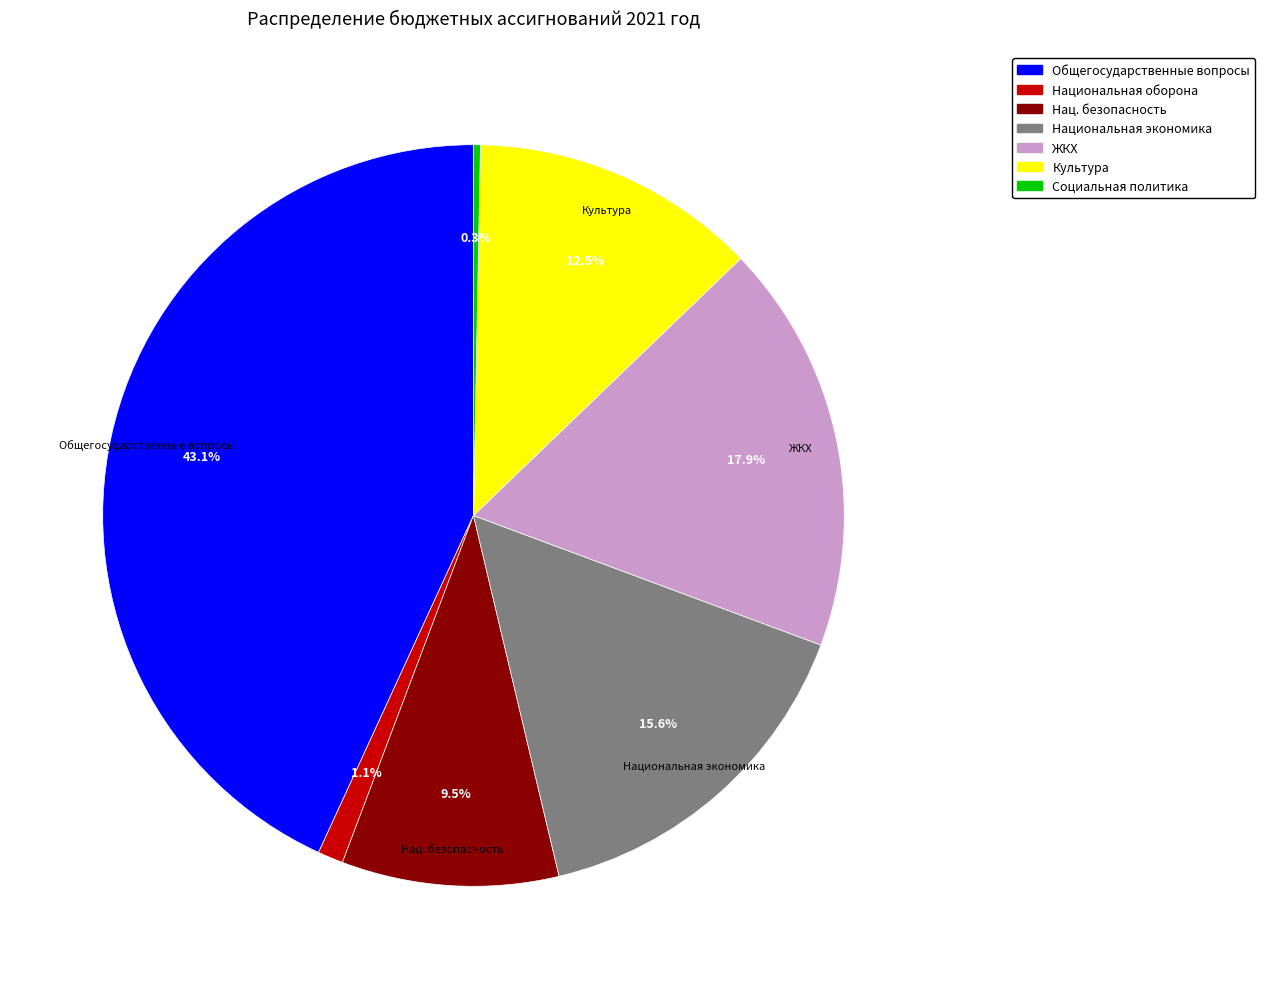

Is there any slice that represents more than half of the pie?

No